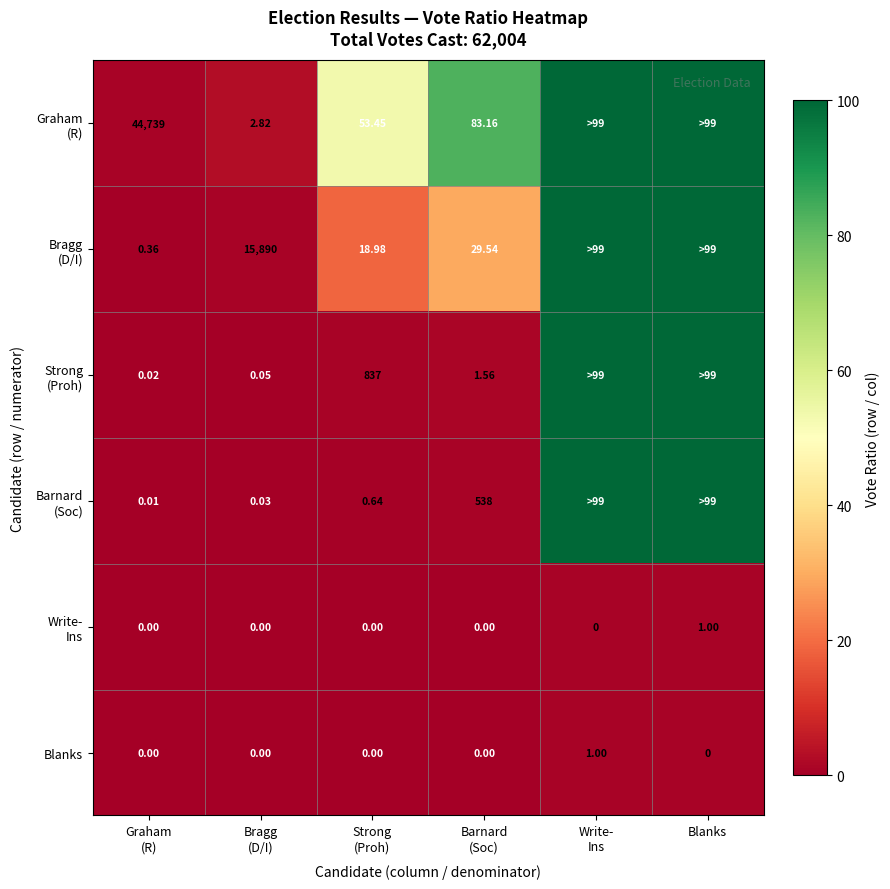

Count the number of categories in the chart.

6